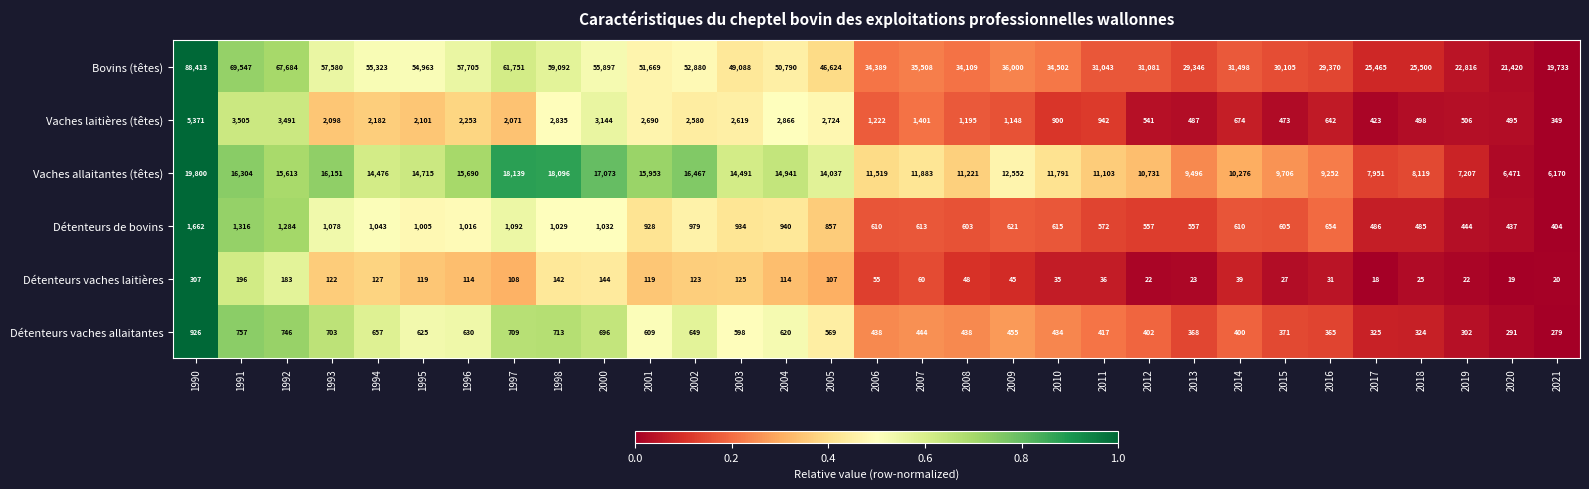

At which label is Vaches allaitantes (têtes) closest to 12985?

2009